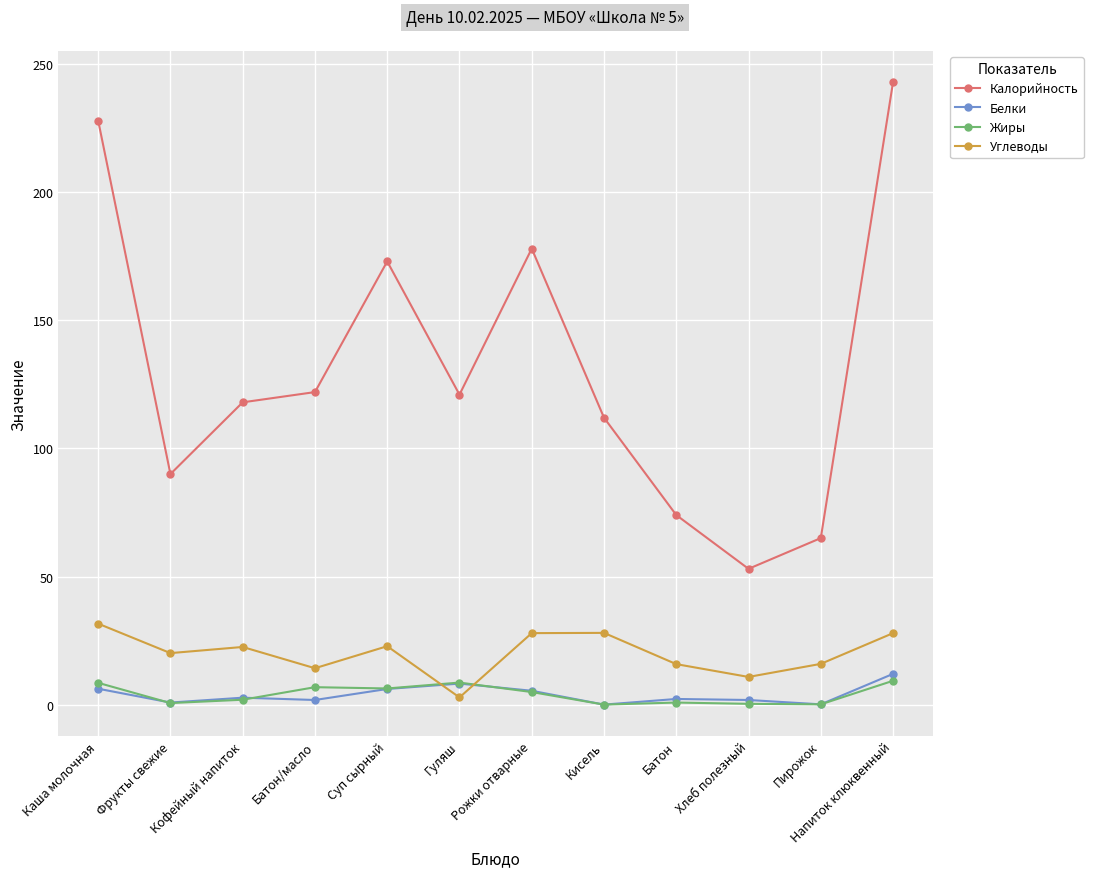

What is the total value across all series at Хлеб полезный?

65.9